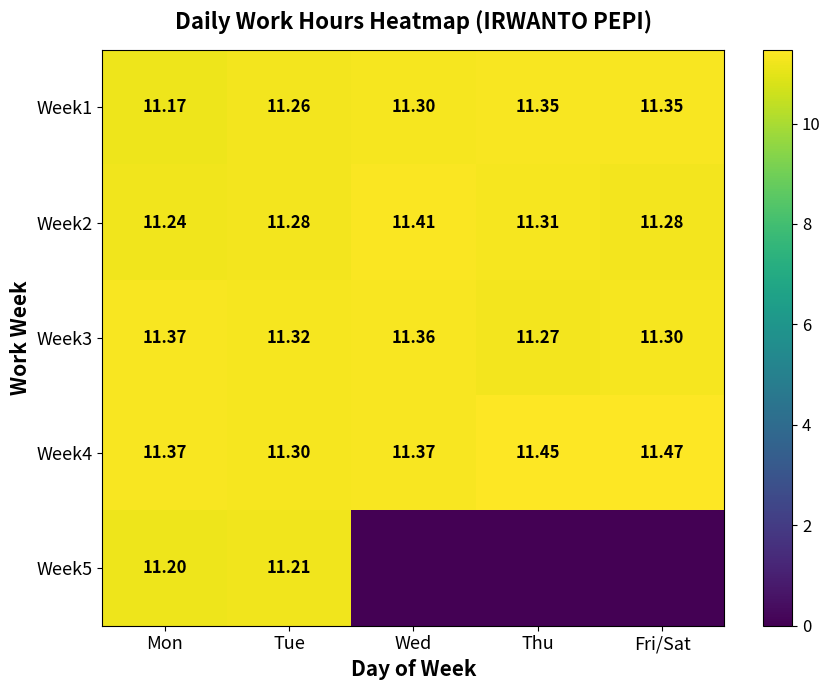

What is the difference between the maximum and second lowest values in the Week1 series?

0.1